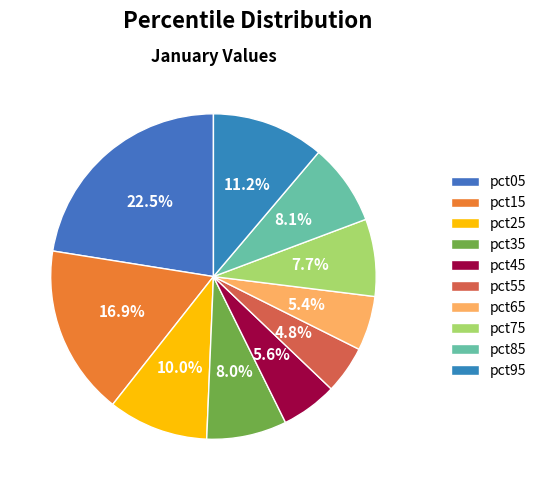

How many slices are in this pie chart?

10